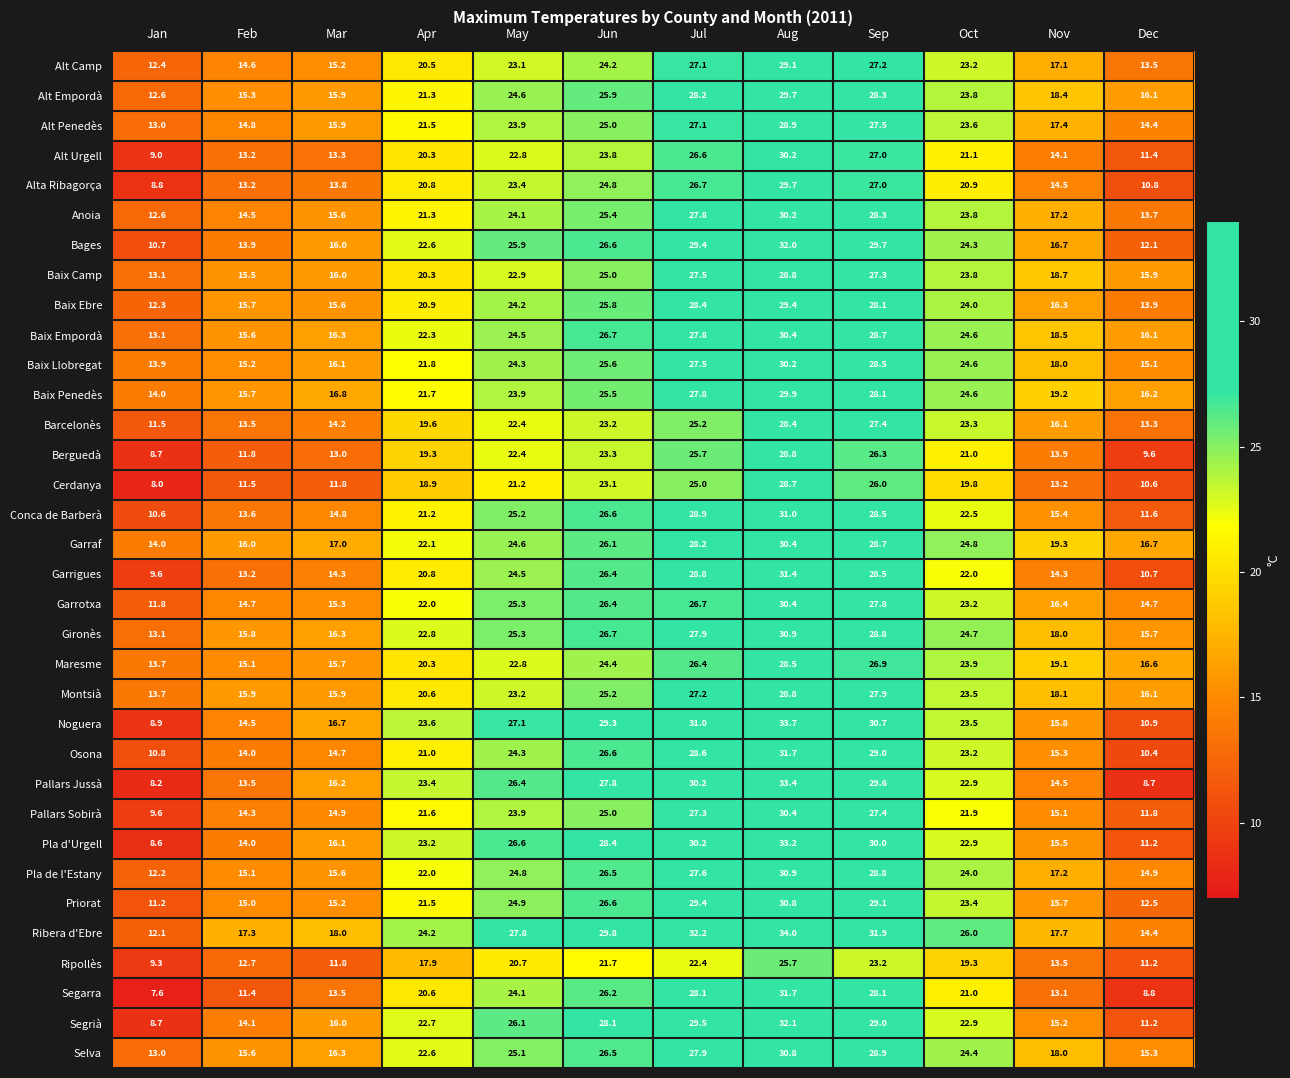

Which series has the largest total across all categories?

Ribera d'Ebre